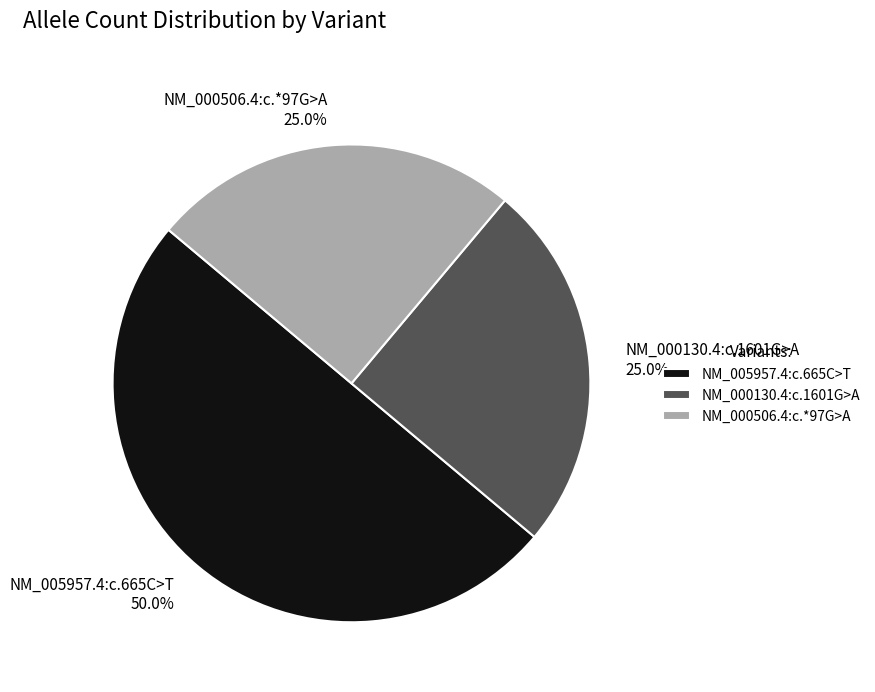

How much of the chart is everything except NM_005957.4:c.665C>T?

50.0%